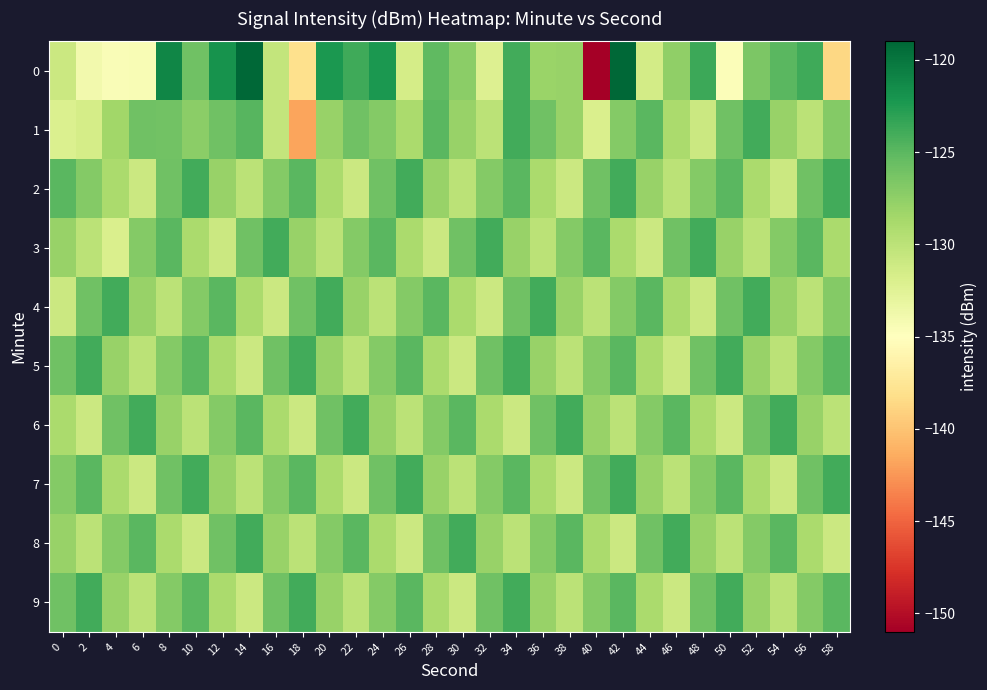

Reading left to right, list all the values displayed in this chart.

0: 0=-130.9	2=-133.9	4=-134.5	6=-134.5	8=-121.1	10=-125.9	12=-121.9	14=-119.1	16=-130.5	18=-138.1	20=-122.3	22=-123.8	24=-122.3	26=-131.6	28=-125.2	30=-127.3	32=-132.2	34=-124.0	36=-128.0	38=-127.9	40=-150.9	42=-119.0	44=-131.4	46=-127.5	48=-123.6	50=-134.7	52=-126.6	54=-124.9	56=-123.8	58=-138.7
1: 0=-132.0	2=-131.5	4=-128.5	6=-125.9	8=-126.1	10=-127.3	12=-125.9	14=-124.9	16=-130.4	18=-141.9	20=-128.0	22=-126.0	24=-127.0	26=-129.0	28=-125.0	30=-128.0	32=-130.0	34=-124.0	36=-126.0	38=-128.0	40=-132.0	42=-127.0	44=-125.0	46=-129.0	48=-131.0	50=-126.0	52=-124.0	54=-128.0	56=-130.0	58=-127.0
2: 0=-125.0	2=-127.0	4=-129.0	6=-131.0	8=-126.0	10=-124.0	12=-128.0	14=-130.0	16=-127.0	18=-125.0	20=-129.0	22=-131.0	24=-126.0	26=-124.0	28=-128.0	30=-130.0	32=-127.0	34=-125.0	36=-129.0	38=-131.0	40=-126.0	42=-124.0	44=-128.0	46=-130.0	48=-127.0	50=-125.0	52=-129.0	54=-131.0	56=-126.0	58=-124.0
3: 0=-128.0	2=-130.0	4=-132.0	6=-127.0	8=-125.0	10=-129.0	12=-131.0	14=-126.0	16=-124.0	18=-128.0	20=-130.0	22=-127.0	24=-125.0	26=-129.0	28=-131.0	30=-126.0	32=-124.0	34=-128.0	36=-130.0	38=-127.0	40=-125.0	42=-129.0	44=-131.0	46=-126.0	48=-124.0	50=-128.0	52=-130.0	54=-127.0	56=-125.0	58=-129.0
4: 0=-131.0	2=-126.0	4=-124.0	6=-128.0	8=-130.0	10=-127.0	12=-125.0	14=-129.0	16=-131.0	18=-126.0	20=-124.0	22=-128.0	24=-130.0	26=-127.0	28=-125.0	30=-129.0	32=-131.0	34=-126.0	36=-124.0	38=-128.0	40=-130.0	42=-127.0	44=-125.0	46=-129.0	48=-131.0	50=-126.0	52=-124.0	54=-128.0	56=-130.0	58=-127.0
5: 0=-126.0	2=-124.0	4=-128.0	6=-130.0	8=-127.0	10=-125.0	12=-129.0	14=-131.0	16=-126.0	18=-124.0	20=-128.0	22=-130.0	24=-127.0	26=-125.0	28=-129.0	30=-131.0	32=-126.0	34=-124.0	36=-128.0	38=-130.0	40=-127.0	42=-125.0	44=-129.0	46=-131.0	48=-126.0	50=-124.0	52=-128.0	54=-130.0	56=-127.0	58=-125.0
6: 0=-129.0	2=-131.0	4=-126.0	6=-124.0	8=-128.0	10=-130.0	12=-127.0	14=-125.0	16=-129.0	18=-131.0	20=-126.0	22=-124.0	24=-128.0	26=-130.0	28=-127.0	30=-125.0	32=-129.0	34=-131.0	36=-126.0	38=-124.0	40=-128.0	42=-130.0	44=-127.0	46=-125.0	48=-129.0	50=-131.0	52=-126.0	54=-124.0	56=-128.0	58=-130.0
7: 0=-127.0	2=-125.0	4=-129.0	6=-131.0	8=-126.0	10=-124.0	12=-128.0	14=-130.0	16=-127.0	18=-125.0	20=-129.0	22=-131.0	24=-126.0	26=-124.0	28=-128.0	30=-130.0	32=-127.0	34=-125.0	36=-129.0	38=-131.0	40=-126.0	42=-124.0	44=-128.0	46=-130.0	48=-127.0	50=-125.0	52=-129.0	54=-131.0	56=-126.0	58=-124.0
8: 0=-128.0	2=-130.0	4=-127.0	6=-125.0	8=-129.0	10=-131.0	12=-126.0	14=-124.0	16=-128.0	18=-130.0	20=-127.0	22=-125.0	24=-129.0	26=-131.0	28=-126.0	30=-124.0	32=-128.0	34=-130.0	36=-127.0	38=-125.0	40=-129.0	42=-131.0	44=-126.0	46=-124.0	48=-128.0	50=-130.0	52=-127.0	54=-125.0	56=-129.0	58=-131.0
9: 0=-126.0	2=-124.0	4=-128.0	6=-130.0	8=-127.0	10=-125.0	12=-129.0	14=-131.0	16=-126.0	18=-124.0	20=-128.0	22=-130.0	24=-127.0	26=-125.0	28=-129.0	30=-131.0	32=-126.0	34=-124.0	36=-128.0	38=-130.0	40=-127.0	42=-125.0	44=-129.0	46=-131.0	48=-126.0	50=-124.0	52=-128.0	54=-130.0	56=-127.0	58=-125.0